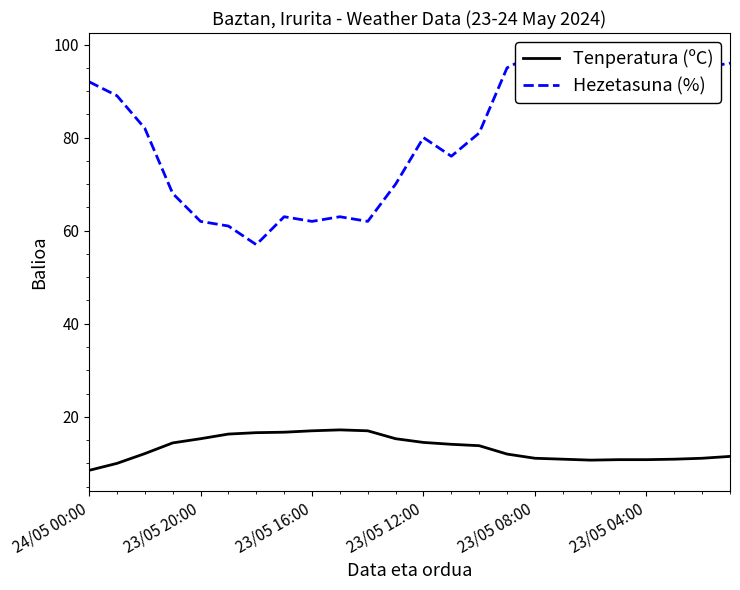

Reading left to right, what are all the values shown in this chart?

Tenperatura (ºC): 8.5	10.0	12.1	14.4	15.3	16.3	16.6	16.7	17.0	17.2	17.0	15.3	14.5	14.1	13.8	12.0	11.1	10.9	10.7	10.8	10.8	10.9	11.1	11.5
Hezetasuna (%): 92.0	89.0	82.0	68.0	62.0	61.0	57.0	63.0	62.0	63.0	62.0	70.0	80.0	76.0	81.0	95.0	98.0	98.0	98.0	97.0	97.0	97.0	95.0	96.0